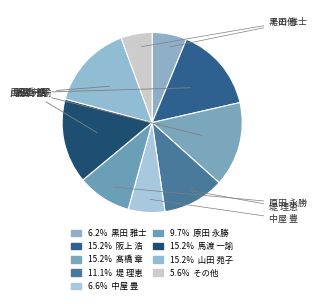

Count the number of slices in the pie.

9